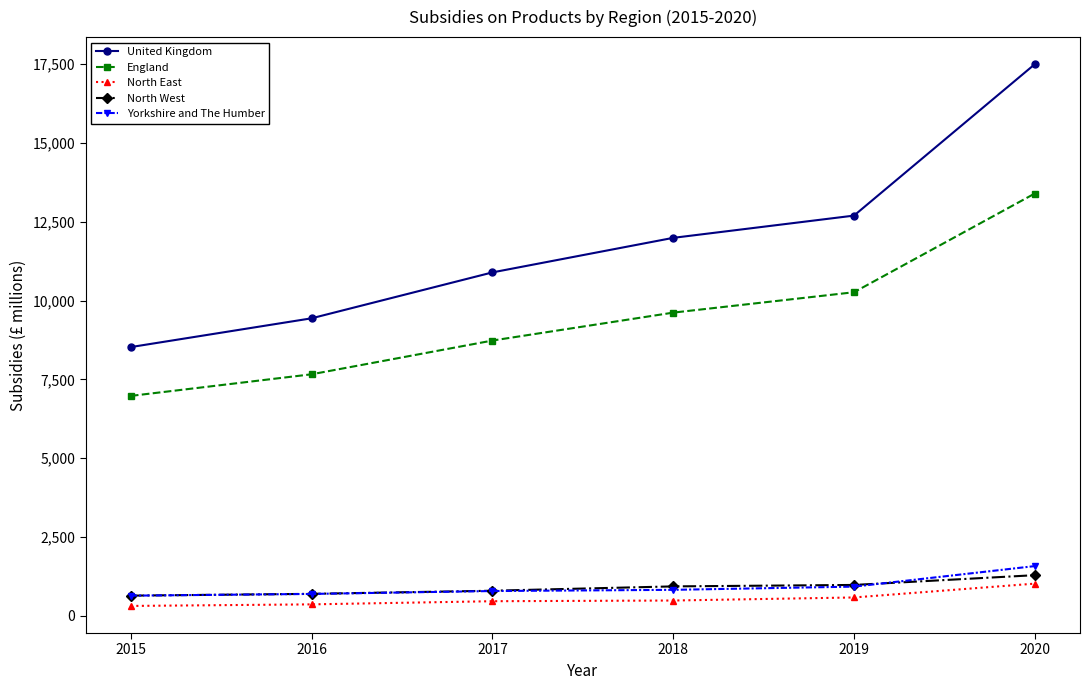

The value of England at 2015 is 6978. True or false?

True